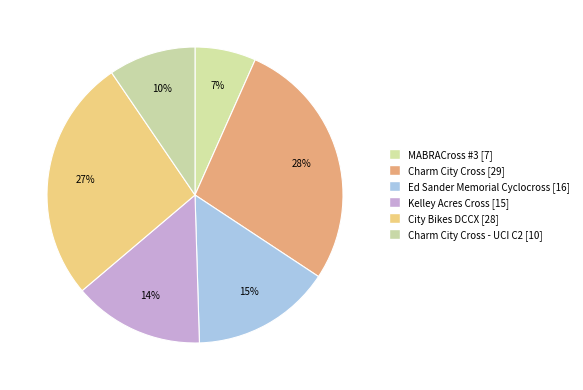

How many slices are in this pie chart?

6